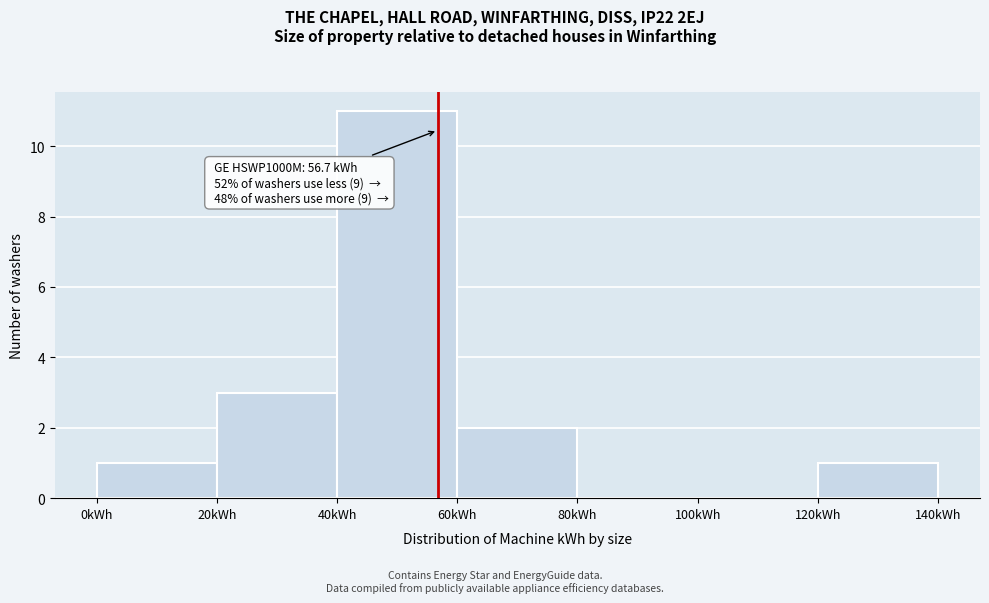

Which range on the x-axis has the tallest bar?

40 to 60